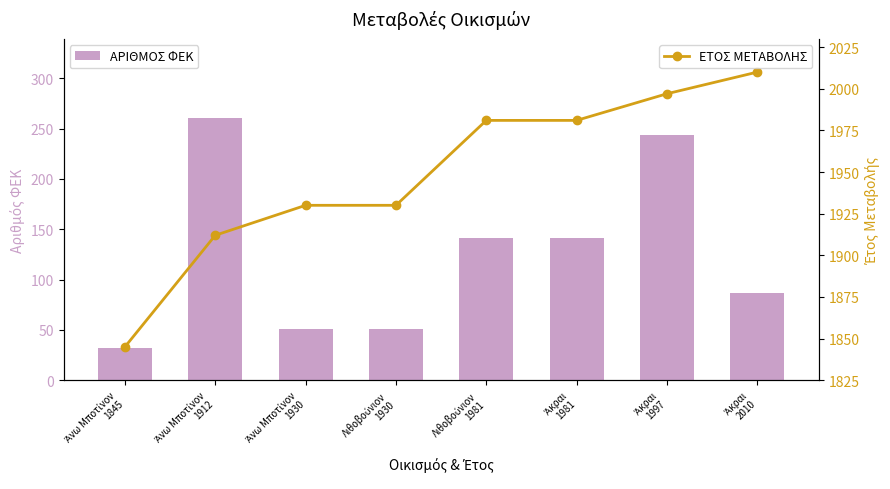

What are all the series names shown in the legend?

ΑΡΙΘΜΟΣ ΦΕΚ, ΕΤΟΣ ΜΕΤΑΒΟΛΗΣ